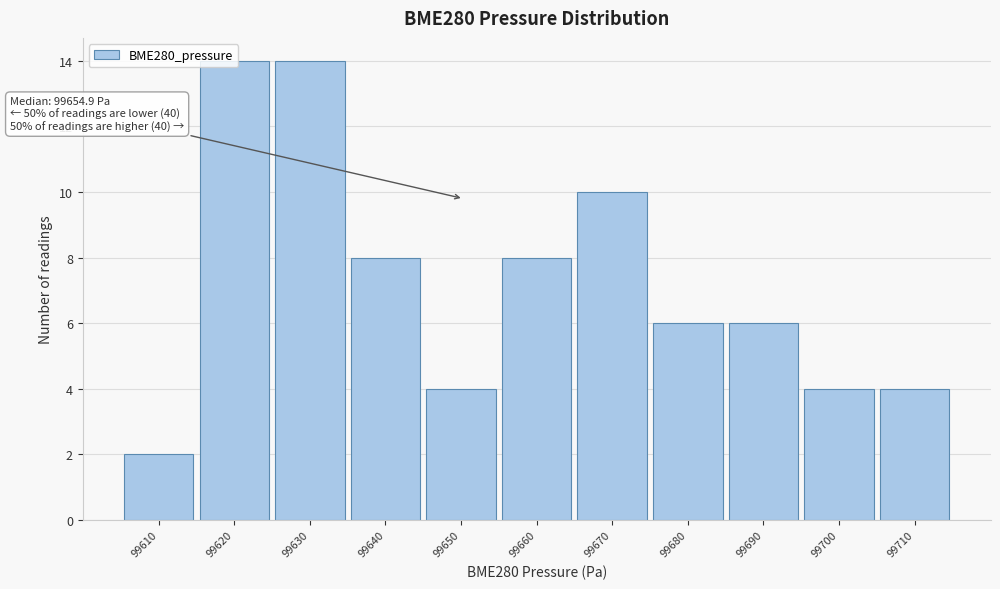

The value at 99640 is 8. True or false?

True